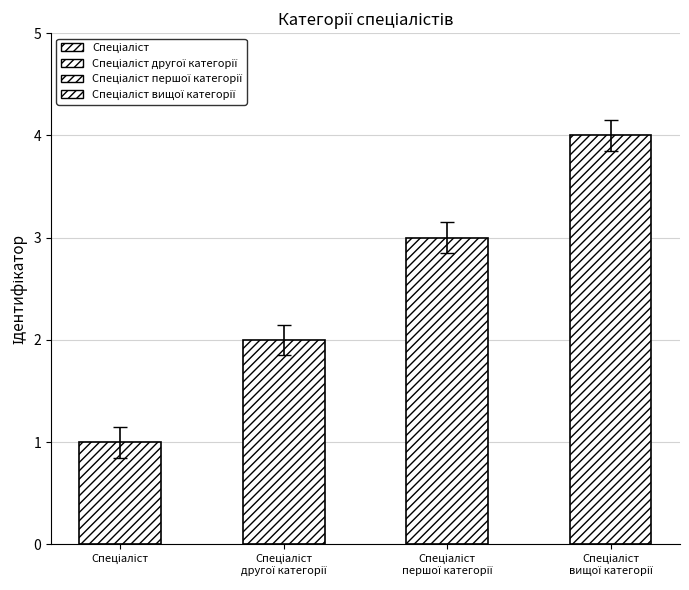

Is it true that the value at Спеціаліст вищої категорії is 4?

True